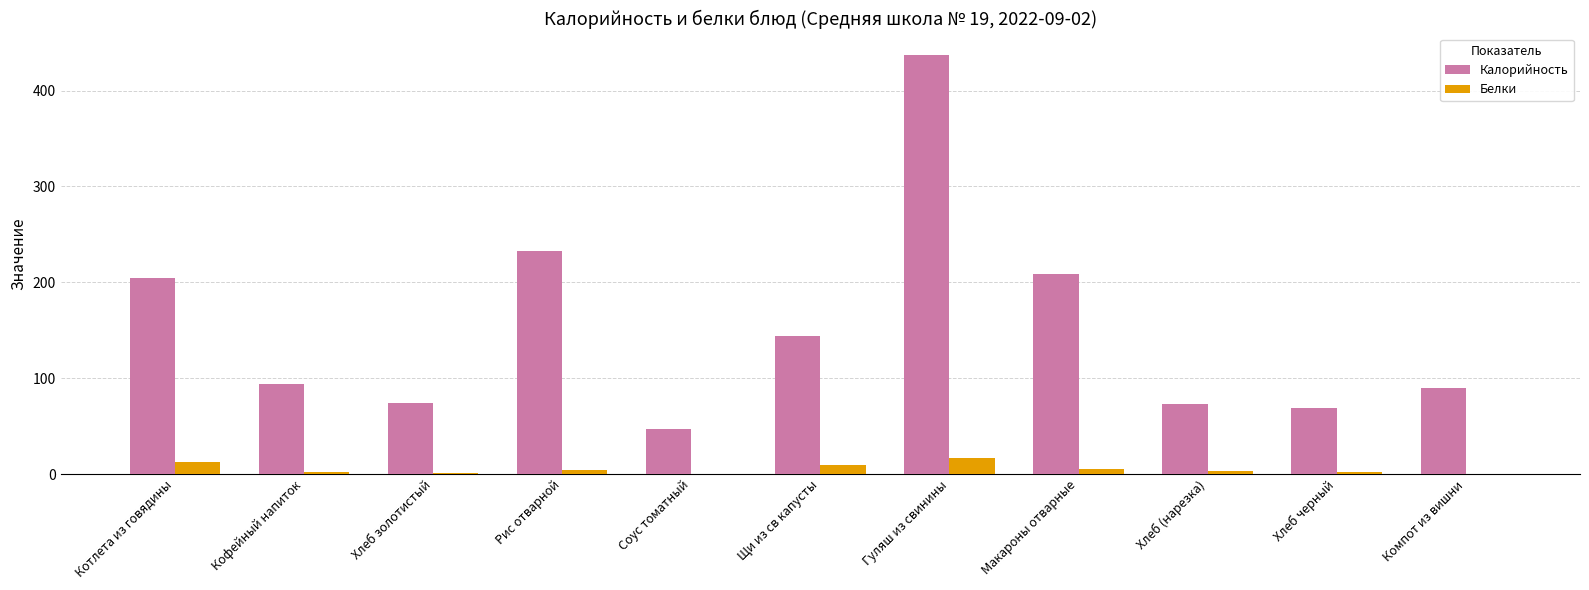

Which category has the highest value in the Калорийность series?

Гуляш из свинины